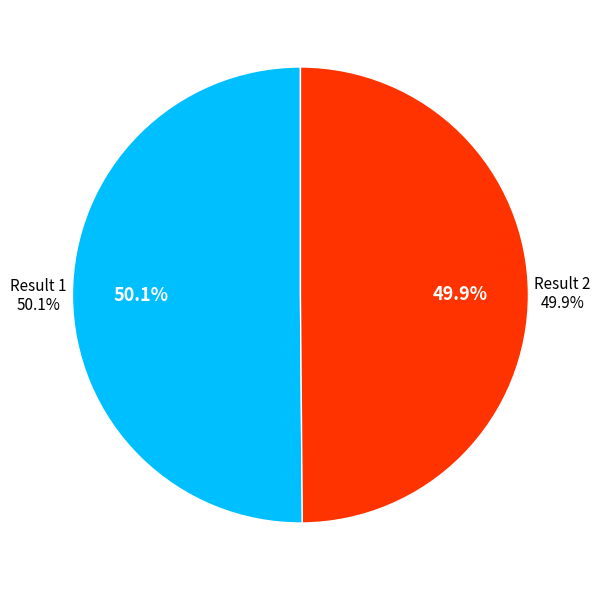

Which category has the biggest portion of the pie?

1